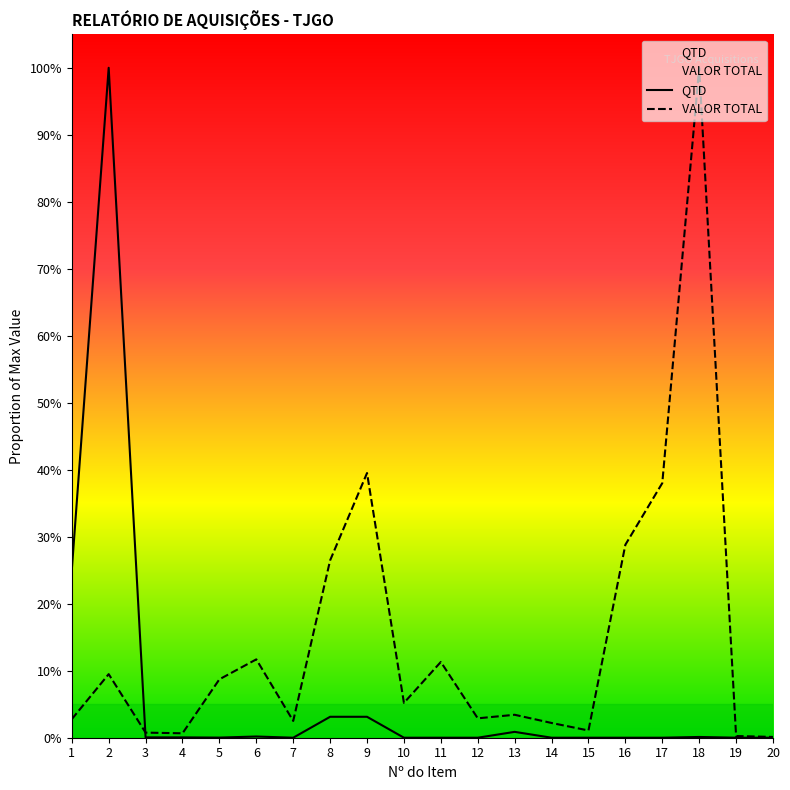

Is this an area chart (filled region under the line)?

No